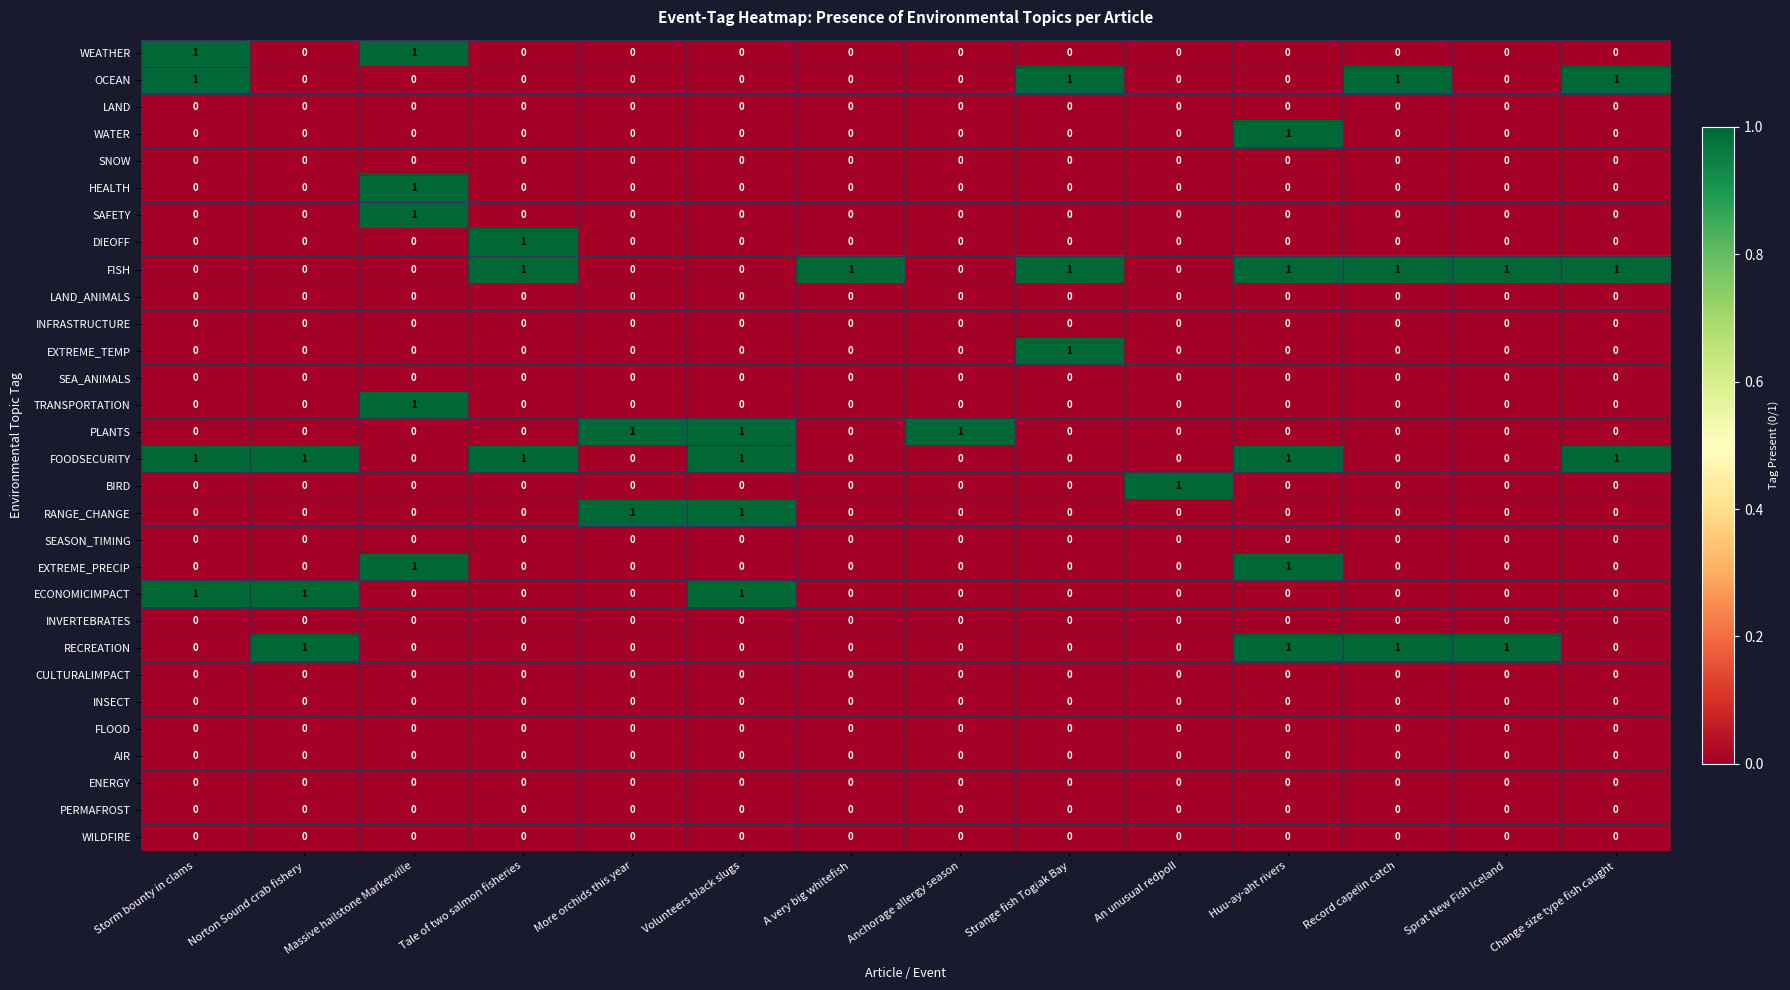

The value of INVERTEBRATES at Massive hailstone Markerville is 0. True or false?

True